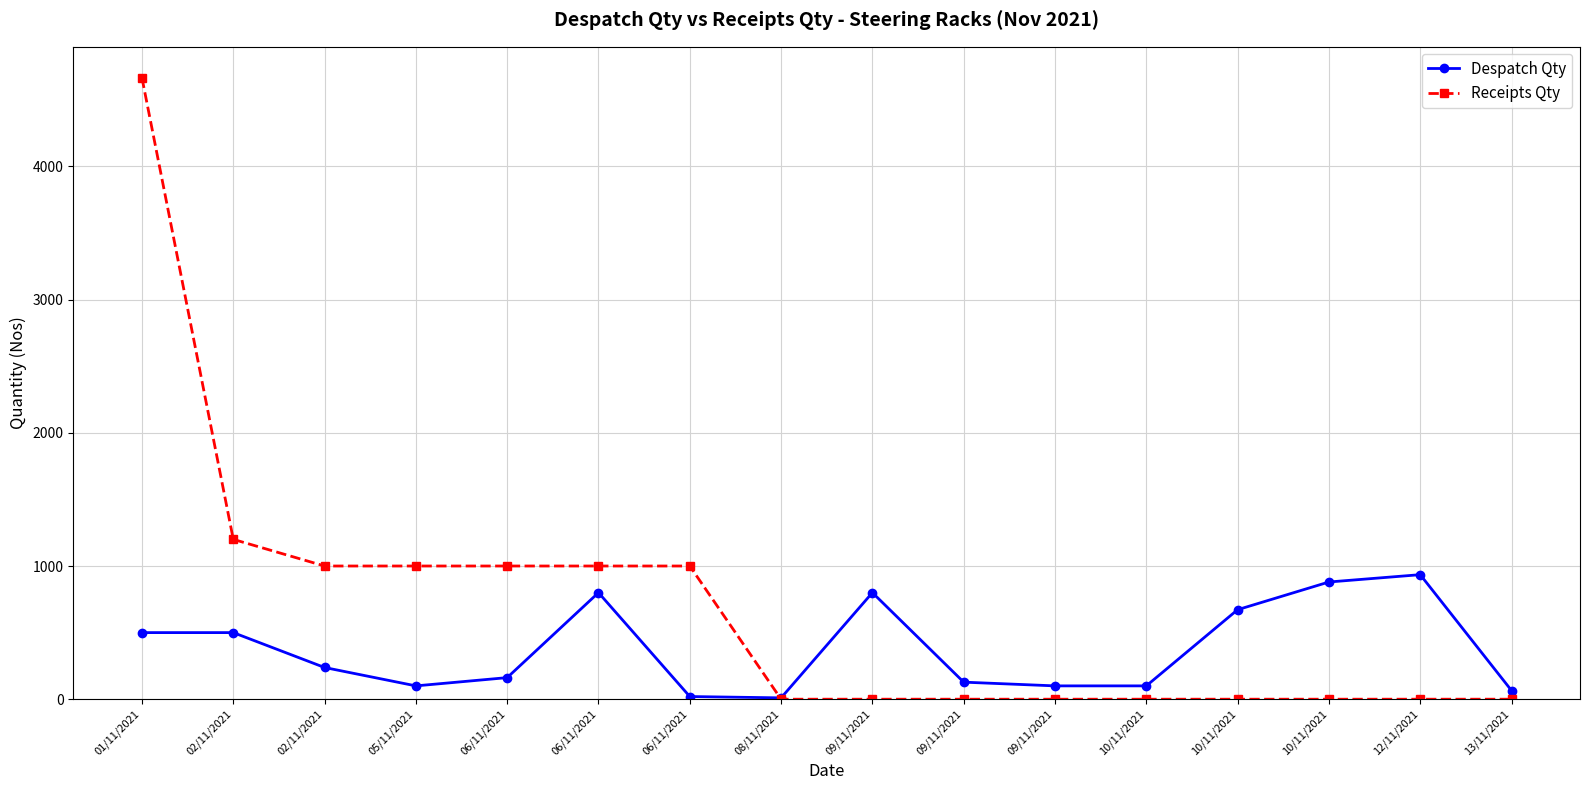

Which has a higher value, 10/11/2021 or 01/11/2021?

01/11/2021